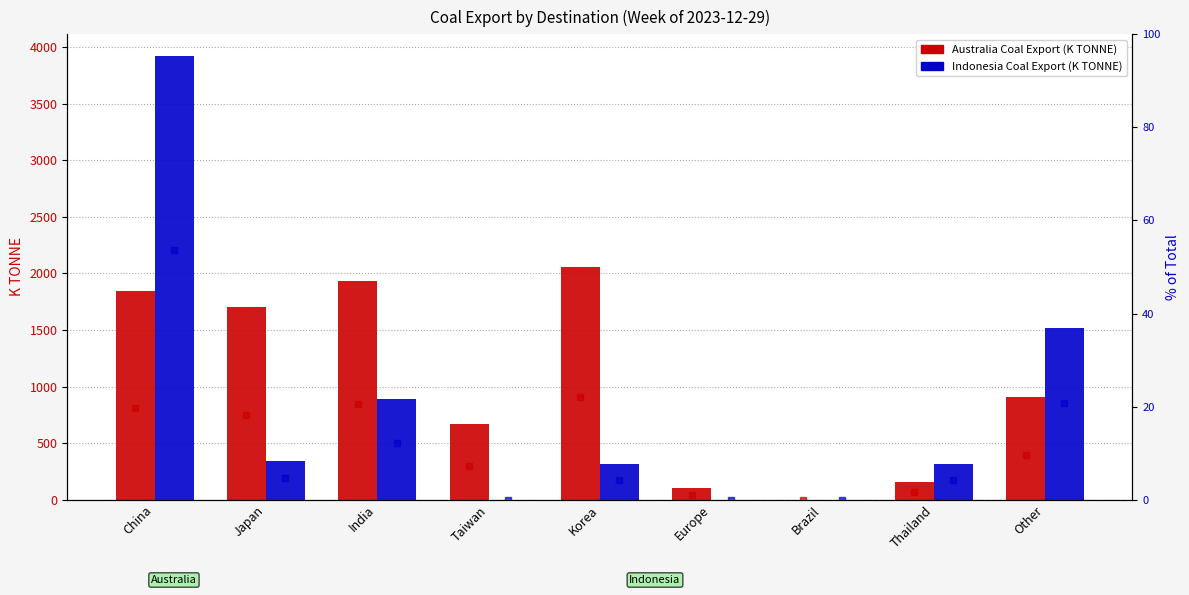

Rank the series by their maximum value, from highest to lowest.

Indonesia Coal Export (K TONNE), Australia Coal Export (K TONNE), Indonesia % share, Australia % share